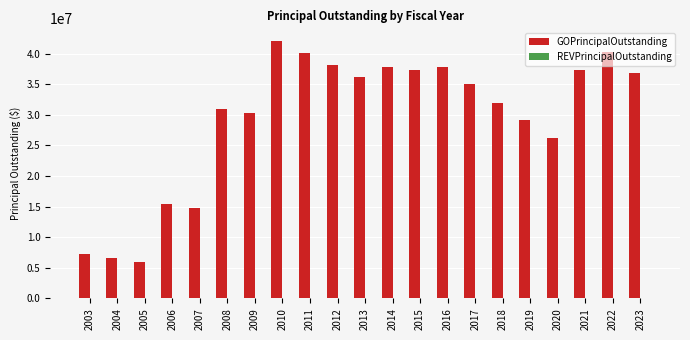

The value at 2017 is 35105000. True or false?

True